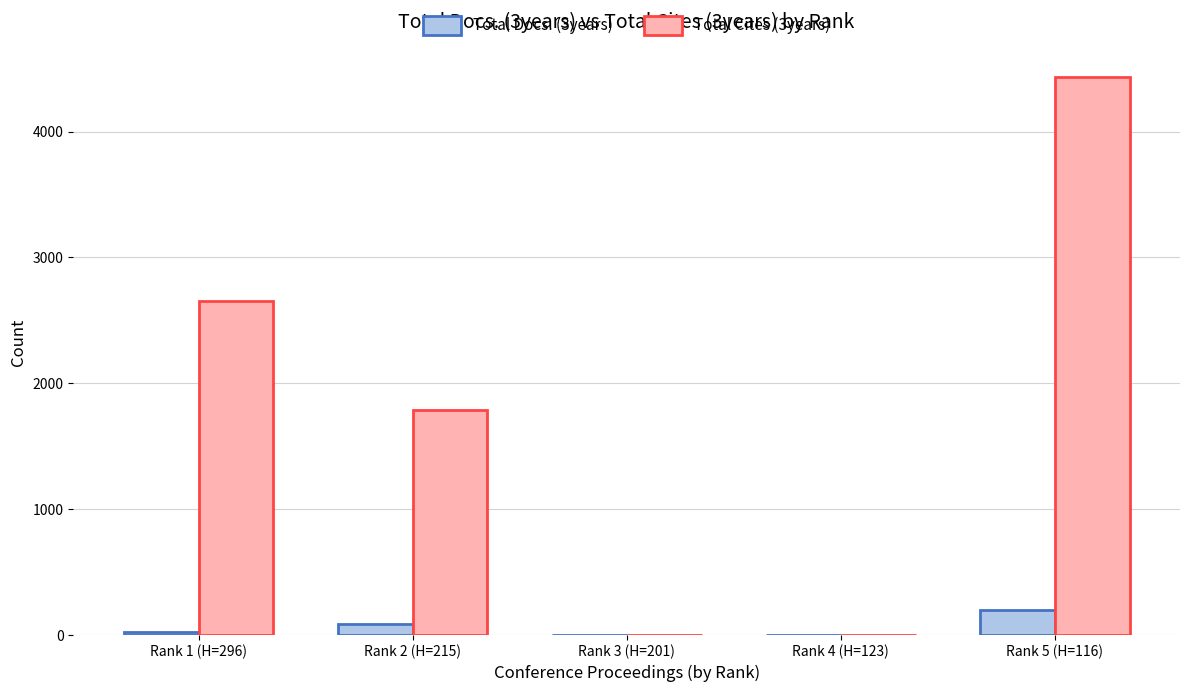

Reading left to right, extract all data points from this chart.

Total Docs. (3years): Rank 1 (H=296)=24	Rank 2 (H=215)=87	Rank 3 (H=201)=0	Rank 4 (H=123)=0	Rank 5 (H=116)=198
Total Cites (3years): Rank 1 (H=296)=2657	Rank 2 (H=215)=1786	Rank 3 (H=201)=0	Rank 4 (H=123)=0	Rank 5 (H=116)=4434